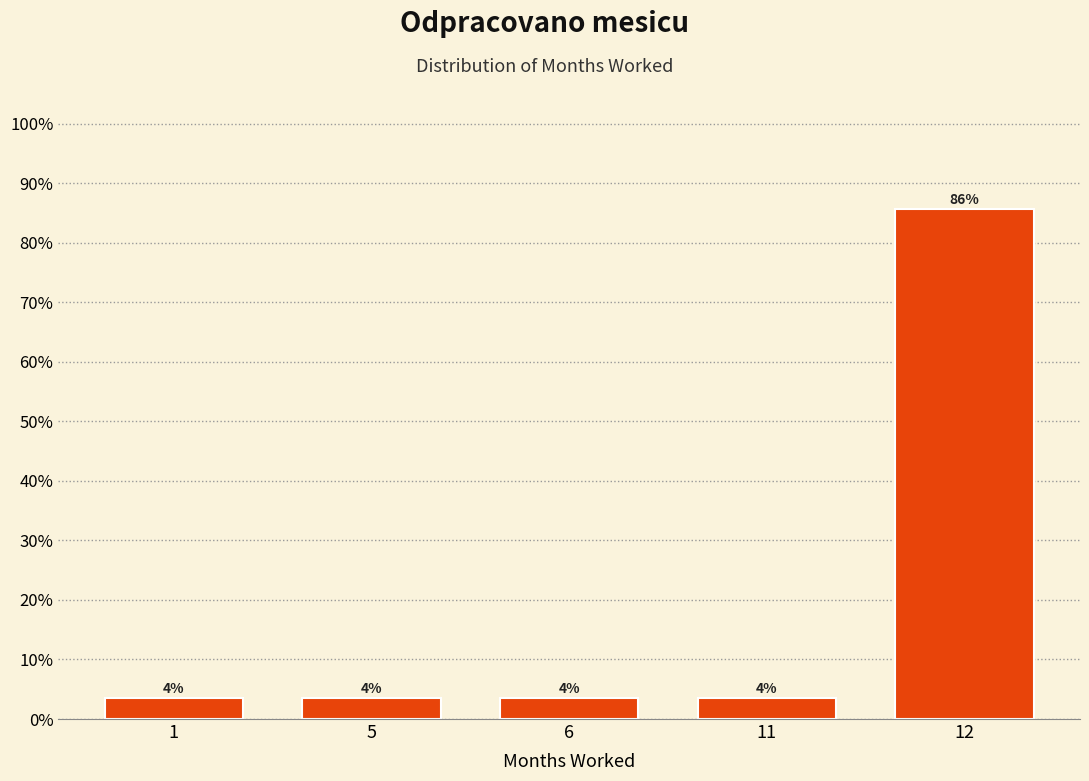

Are the bars horizontal?

No